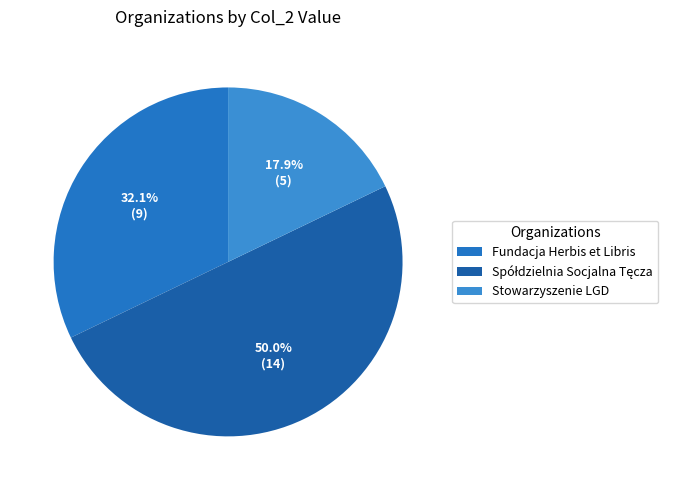

Count the number of slices in the pie.

3